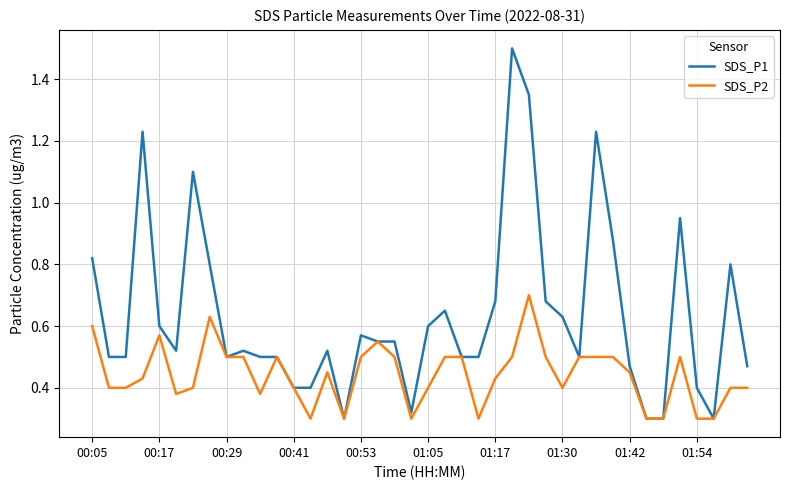

Which series has the largest total across all categories?

SDS_P1